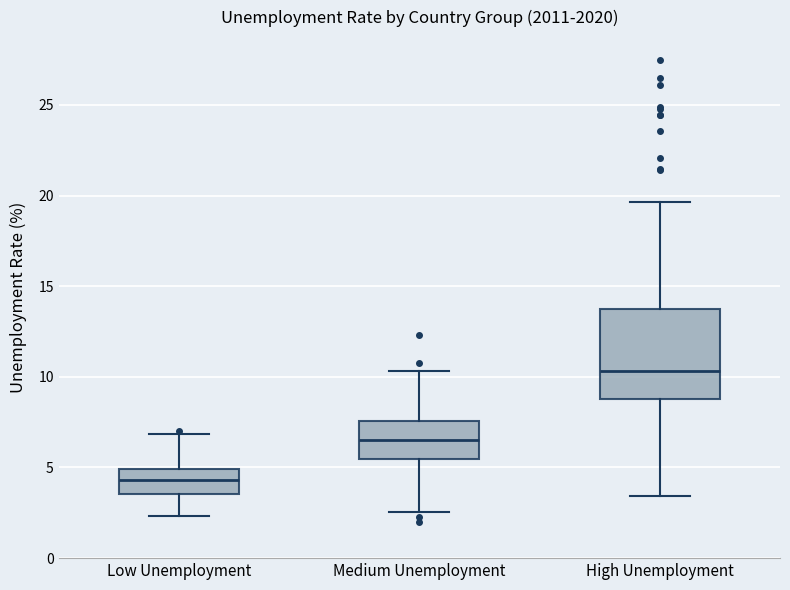

Which box is the tallest, from its lower edge to its upper edge?

High Unemployment